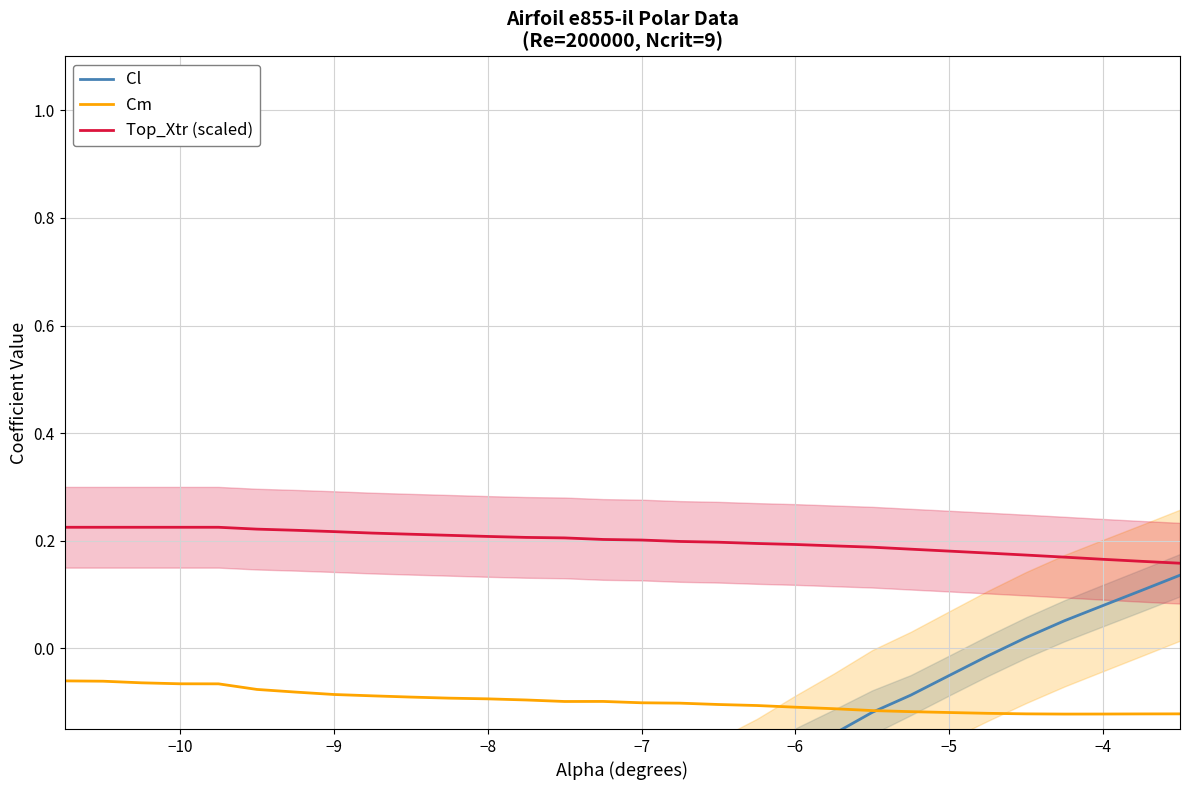

True or false: Cm and Top_Xtr (scaled) intersect in this chart.

False